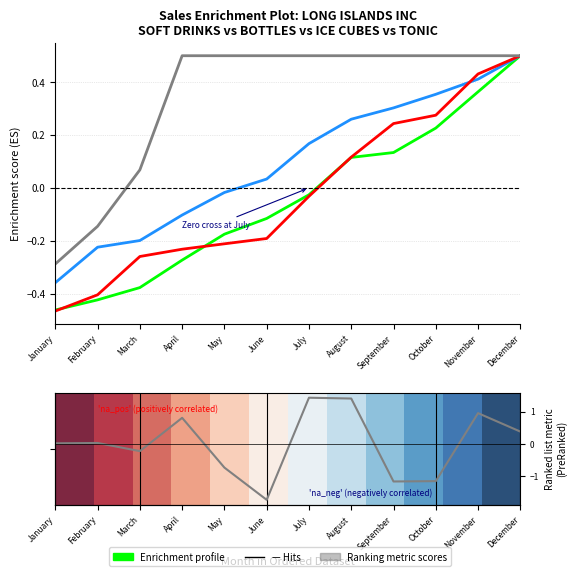

What is the highest value of the BOTTLES series?

0.5